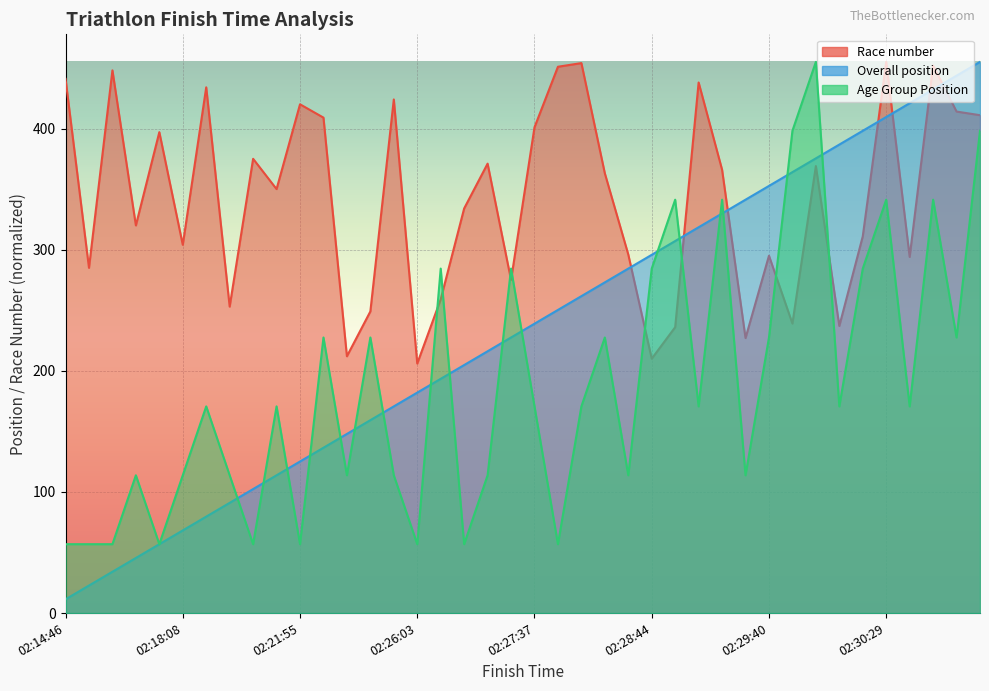

Between 02:28:44 and 02:29:02, which is larger?

02:29:02